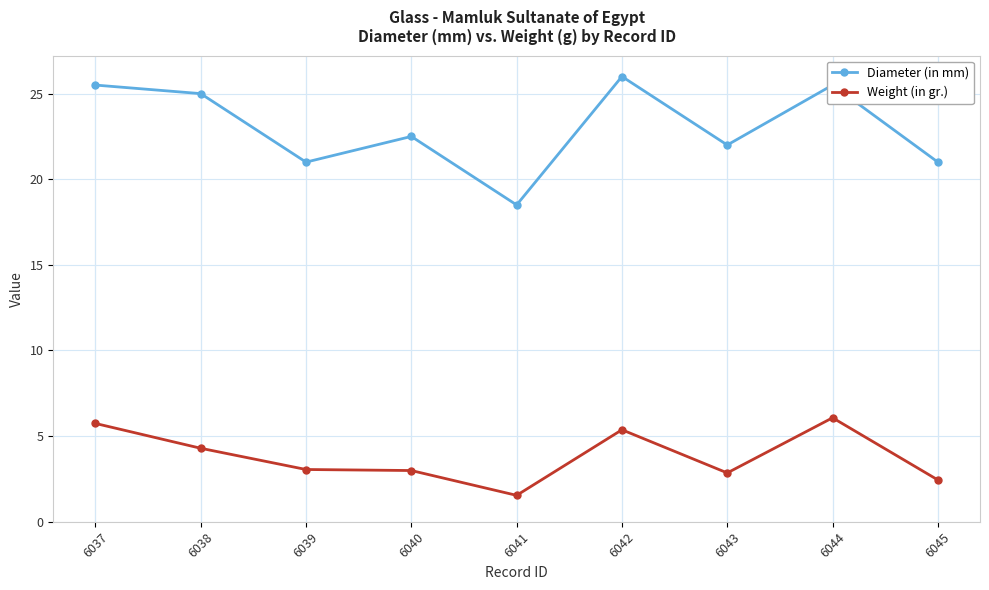

Is this an area chart (filled region under the line)?

No